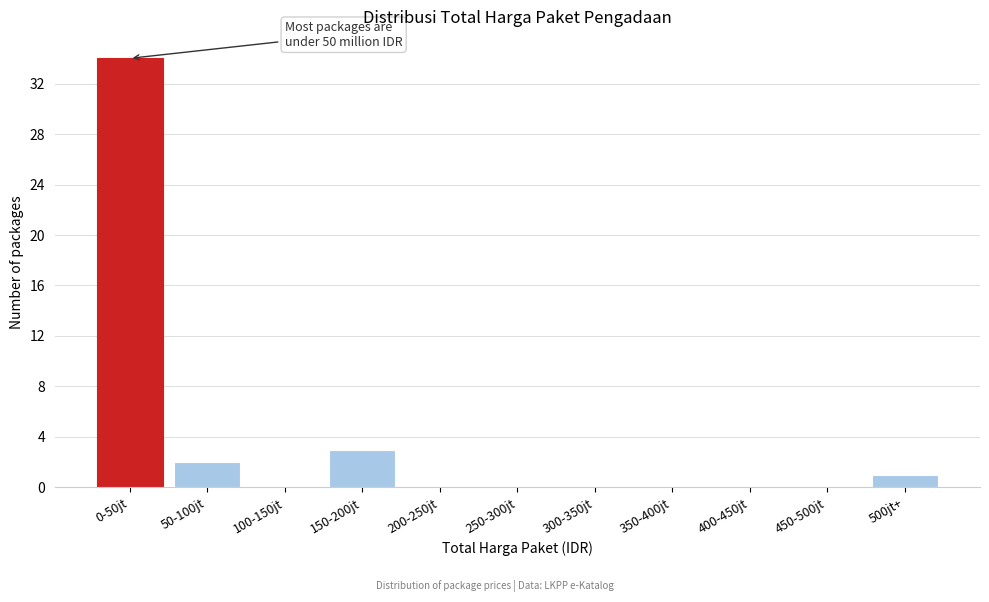

Reading left to right, transcribe all the data shown in this chart.

0-50jt=34	50-100jt=2	100-150jt=0	150-200jt=3	200-250jt=0	250-300jt=0	300-350jt=0	350-400jt=0	400-450jt=0	450-500jt=0	500jt+=1